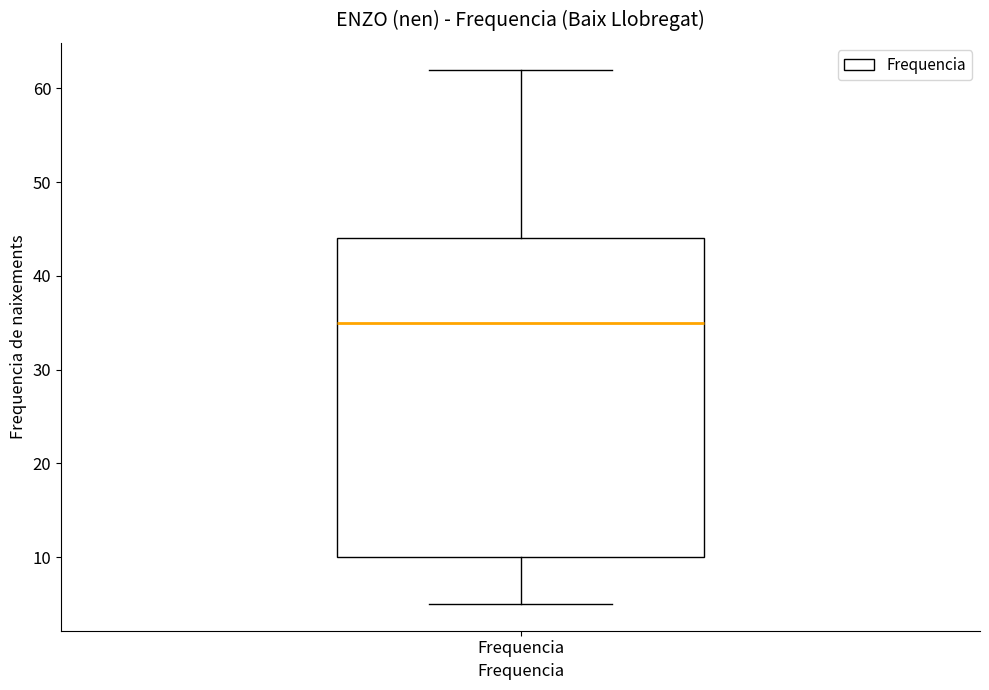

Transcribe this box plot: give where the median line is, the range the box spans, and where the two whiskers end, as read against the y-axis. The values are not printed on the chart, so give them approximately, as read against the axis.

median 35, box 10 to 44, whiskers 5 to 62